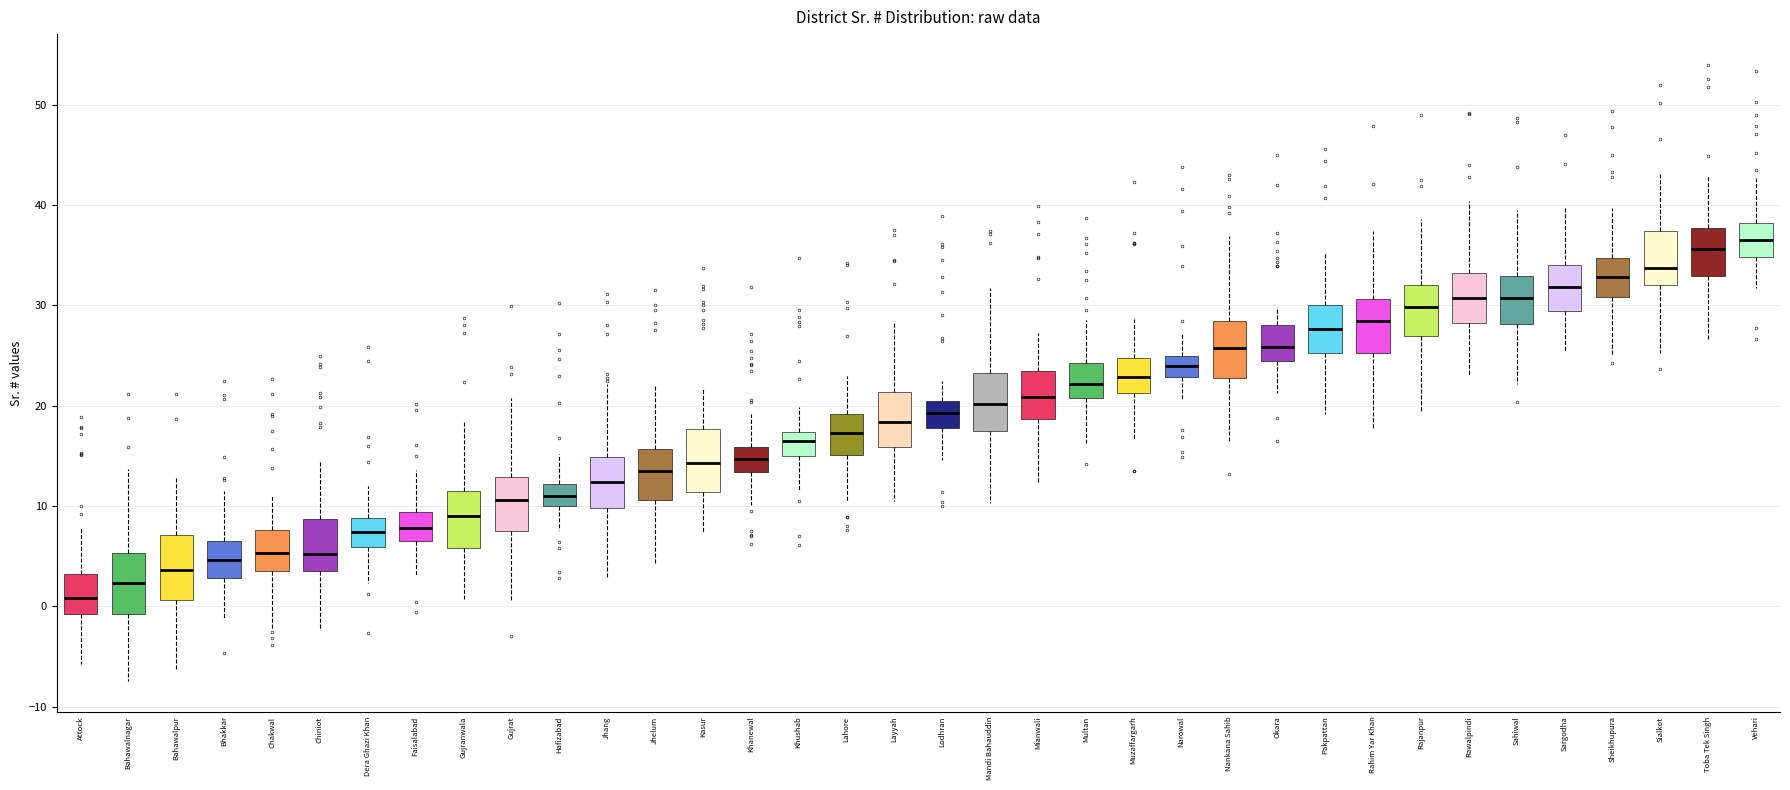

Reading left to right, transcribe this box plot: for each box, give where its median line is, the range the box spans, and where its two whiskers end, as read against the y-axis. The values are not printed on the chart, so give them approximately, as read against the axis.

Attock: median 1, box -1 to 3, whiskers -6 to 8
Bahawalnagar: median 2, box -1 to 5, whiskers -7 to 14
Bahawalpur: median 4, box 1 to 7, whiskers -6 to 13
Bhakkar: median 5, box 3 to 7, whiskers -1 to 12
Chakwal: median 5, box 4 to 8, whiskers -2 to 11
Chiniot: median 5, box 4 to 9, whiskers -2 to 14
Dera Ghazi Khan: median 7, box 6 to 9, whiskers 2 to 12
Faisalabad: median 8, box 6 to 9, whiskers 3 to 14
Gujranwala: median 9, box 6 to 12, whiskers 1 to 18
Gujrat: median 11, box 8 to 13, whiskers 1 to 21
Hafizabad: median 11, box 10 to 12, whiskers 8 to 15
Jhang: median 12, box 10 to 15, whiskers 3 to 22
Jhelum: median 13, box 11 to 16, whiskers 4 to 22
Kasur: median 14, box 11 to 18, whiskers 7 to 22
Khanewal: median 15, box 13 to 16, whiskers 10 to 19
Khushab: median 16, box 15 to 17, whiskers 12 to 20
Lahore: median 17, box 15 to 19, whiskers 10 to 23
Layyah: median 18, box 16 to 21, whiskers 11 to 28
Lodhran: median 19, box 18 to 20, whiskers 15 to 22
Mandi Bahauddin: median 20, box 17 to 23, whiskers 10 to 32
Mianwali: median 21, box 19 to 24, whiskers 12 to 27
Multan: median 22, box 21 to 24, whiskers 16 to 29
Muzaffargarh: median 23, box 21 to 25, whiskers 17 to 29
Narowal: median 24, box 23 to 25, whiskers 21 to 27
Nankana Sahib: median 26, box 23 to 28, whiskers 16 to 37
Okara: median 26, box 24 to 28, whiskers 21 to 30
Pakpattan: median 28, box 25 to 30, whiskers 19 to 35
Rahim Yar Khan: median 28, box 25 to 31, whiskers 18 to 37
Rajanpur: median 30, box 27 to 32, whiskers 19 to 39
Rawalpindi: median 31, box 28 to 33, whiskers 23 to 40
Sahiwal: median 31, box 28 to 33, whiskers 22 to 40
Sargodha: median 32, box 29 to 34, whiskers 25 to 40
Sheikhupura: median 33, box 31 to 35, whiskers 25 to 40
Sialkot: median 34, box 32 to 37, whiskers 25 to 43
Toba Tek Singh: median 36, box 33 to 38, whiskers 27 to 43
Vehari: median 36, box 35 to 38, whiskers 32 to 43